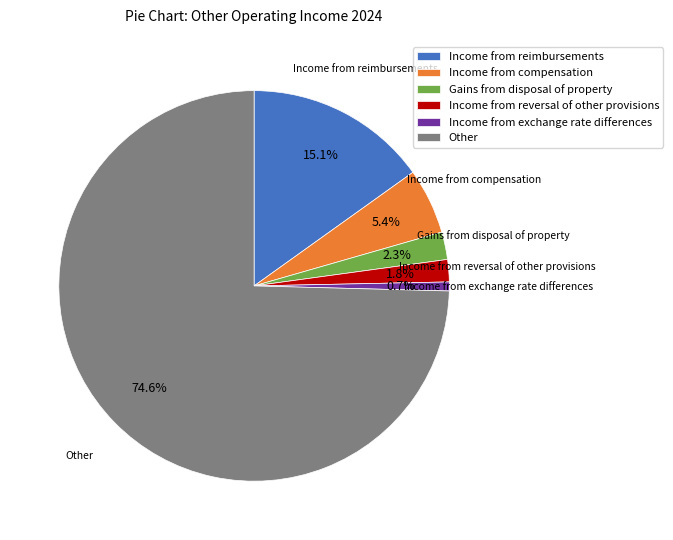

Which slice is the largest?

Other